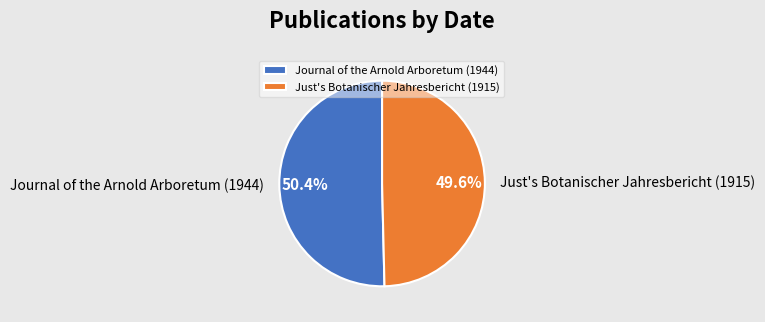

Between Just's Botanischer Jahresbericht (1915) and Journal of the Arnold Arboretum (1944), which is larger?

Journal of the Arnold Arboretum (1944)